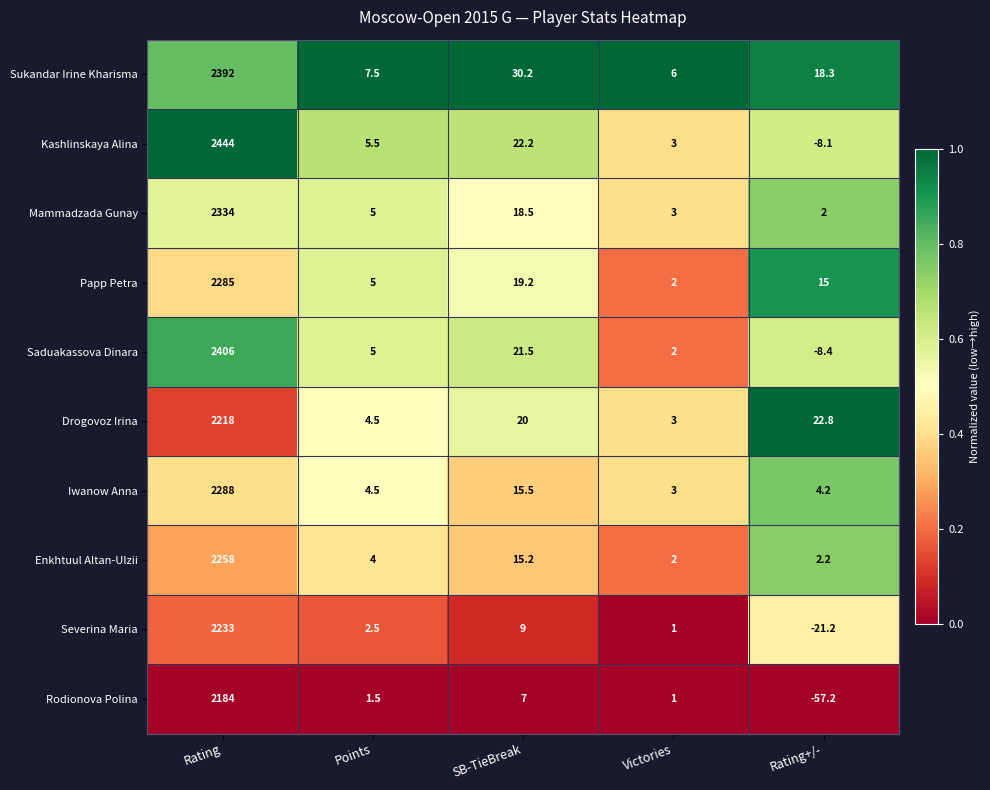

What is the total value across all series at Victories?

26.0